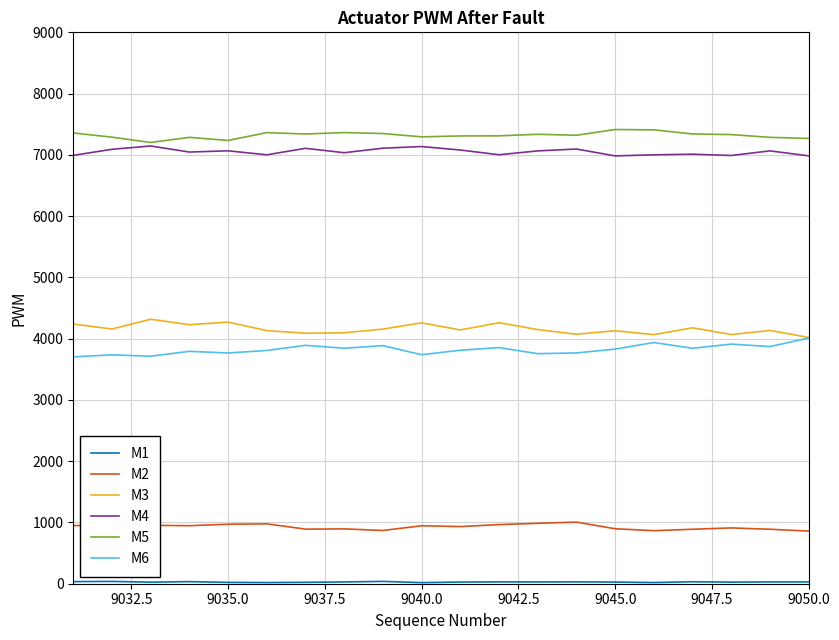

What is the maximum value shown in the chart?

7414